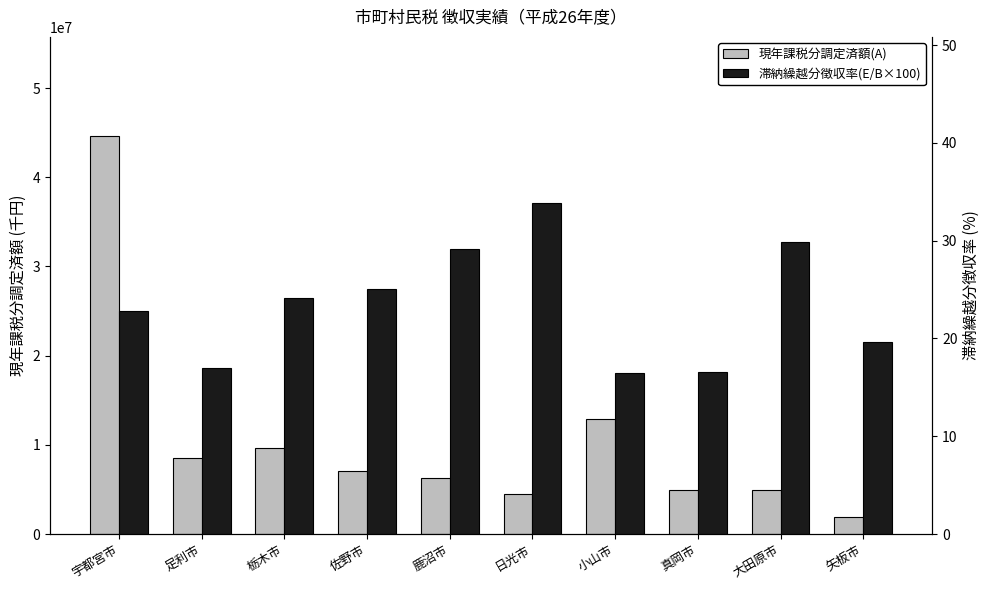

What position from the left is 佐野市?

4